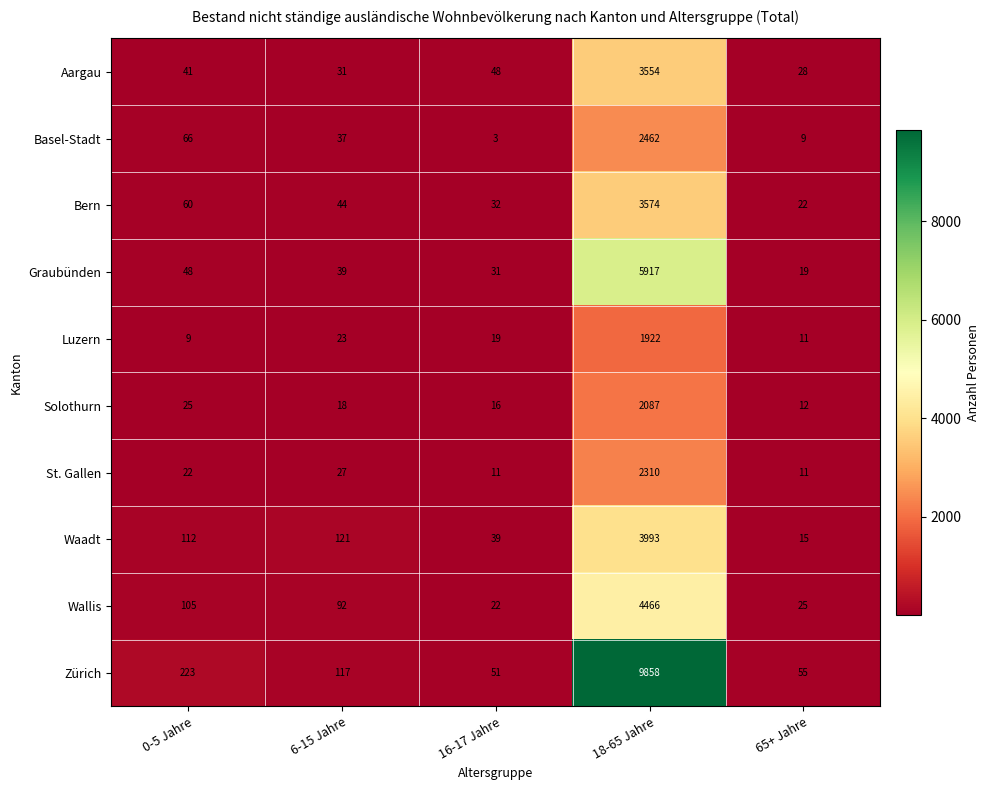

What is the difference between the second highest and minimum values in the Wallis series?

83